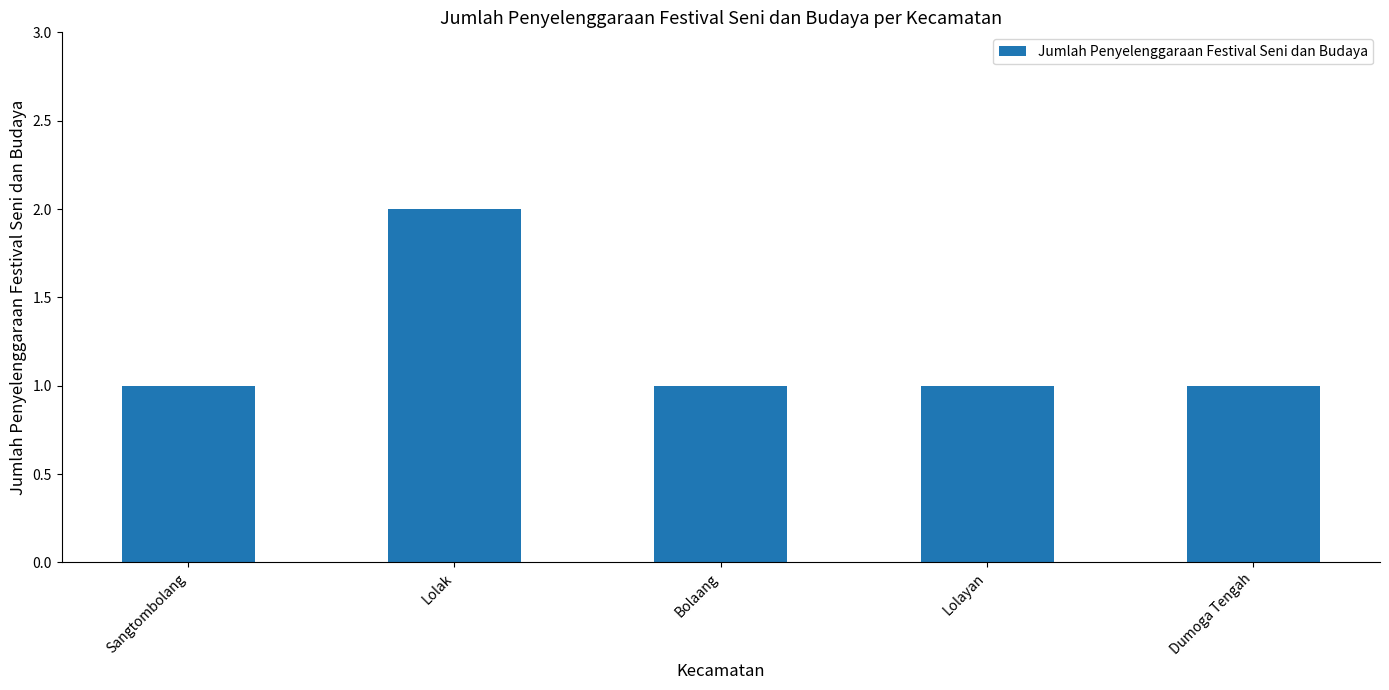

Reading left to right, what are all the values shown in this chart?

Sangtombolang=1	Lolak=2	Bolaang=1	Lolayan=1	Dumoga Tengah=1